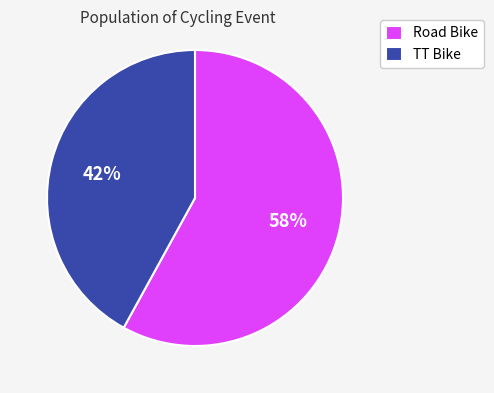

To the nearest percent, what is the difference between the largest and smallest slice percentages?

16%